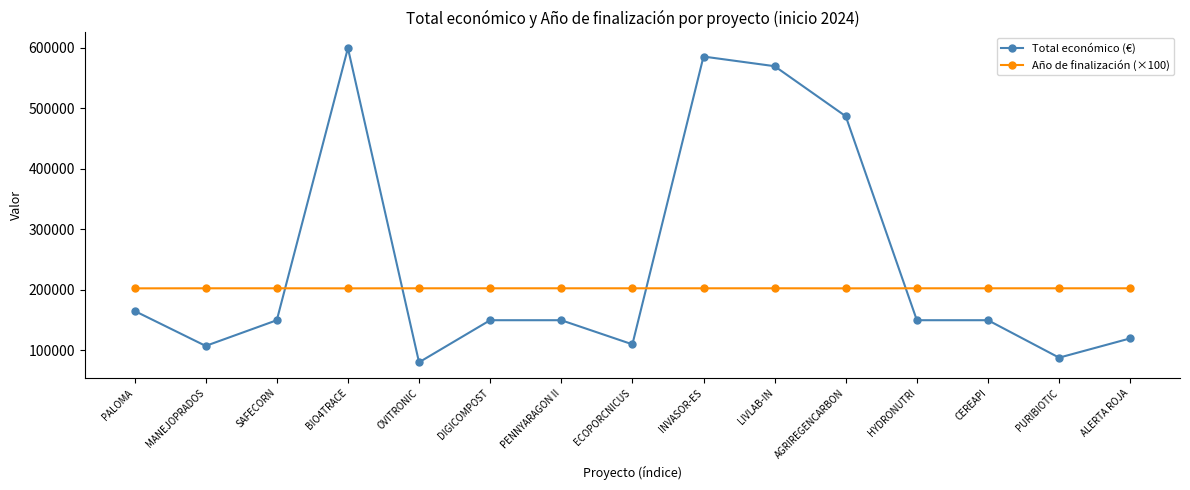

At which category is the sum across all series the highest?

BIO4TRACE